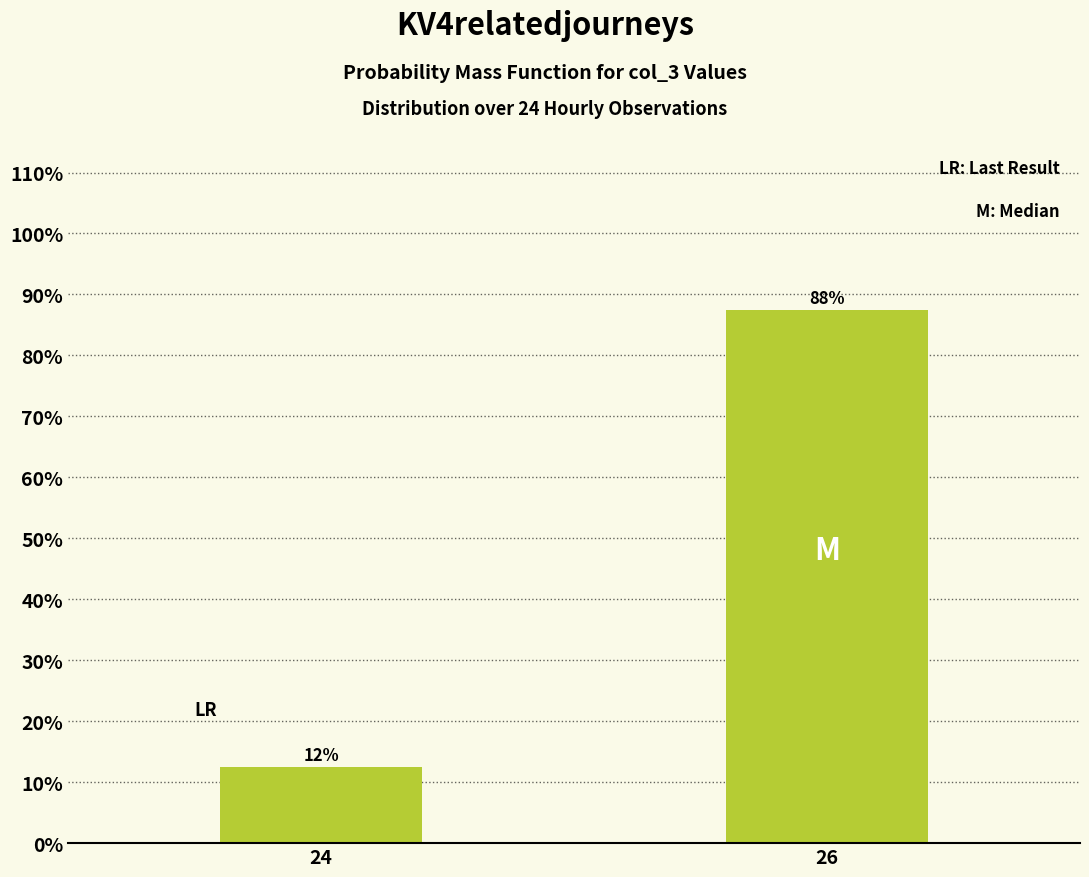

How many bars are there in total?

2